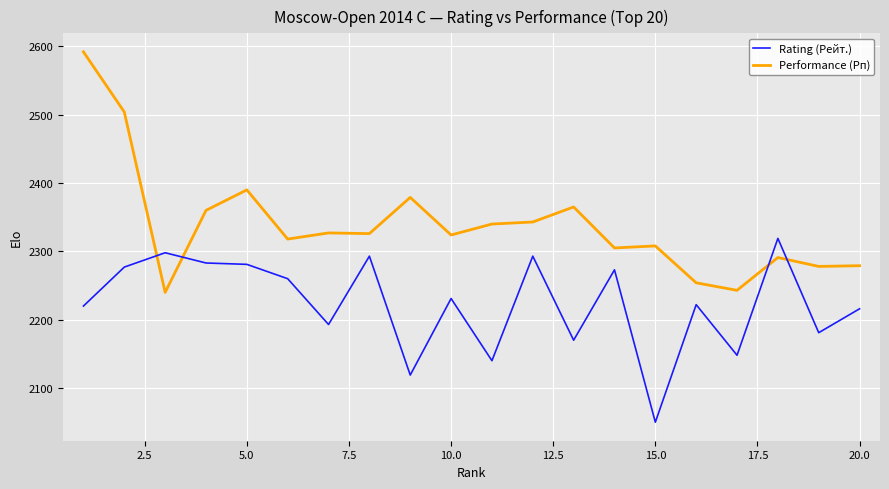

True or false: Rating (Рейт.) and Performance (Рп) intersect in this chart.

True